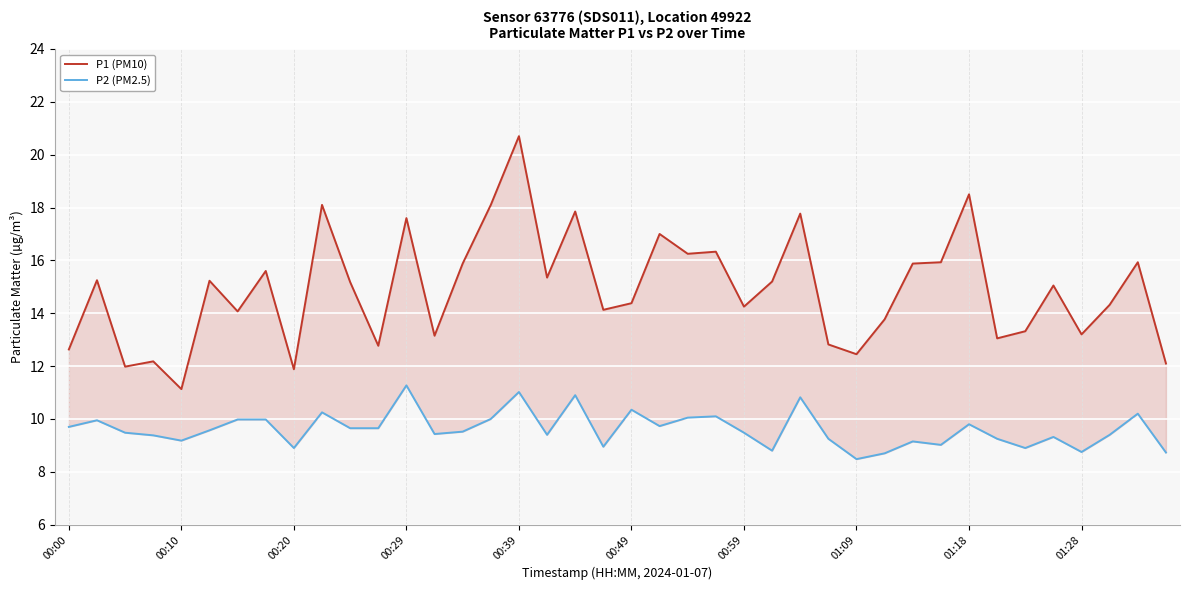

How many data points in P1 (PM10) are above 15?

21